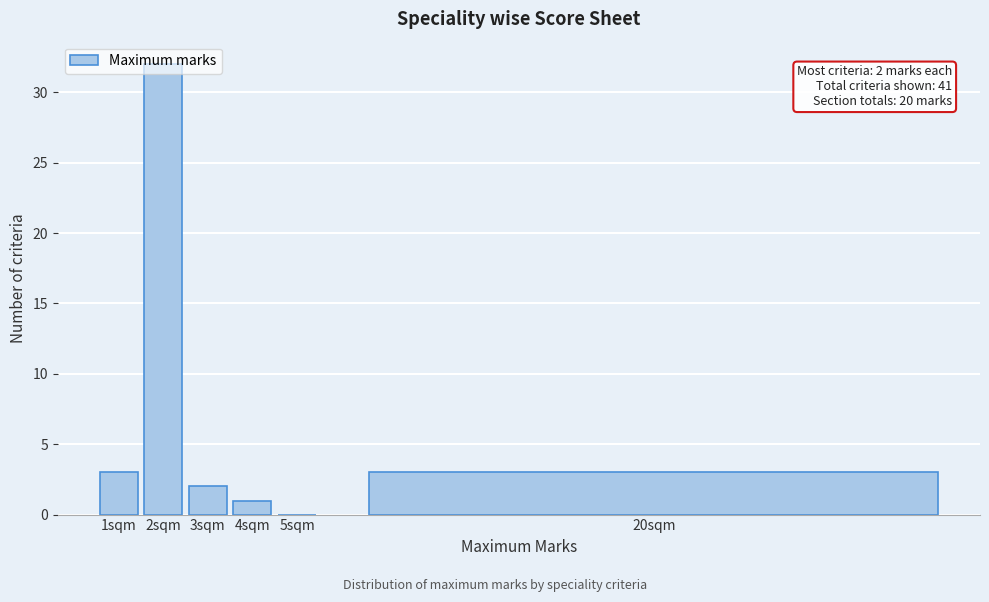

Which label corresponds to the largest value in the chart?

2sqm